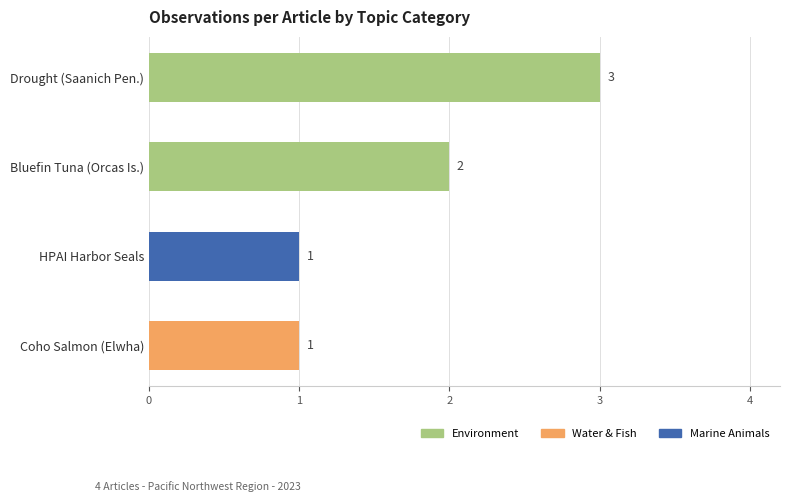

Reading bottom to top, list all the values displayed in this chart.

1	1	2	3